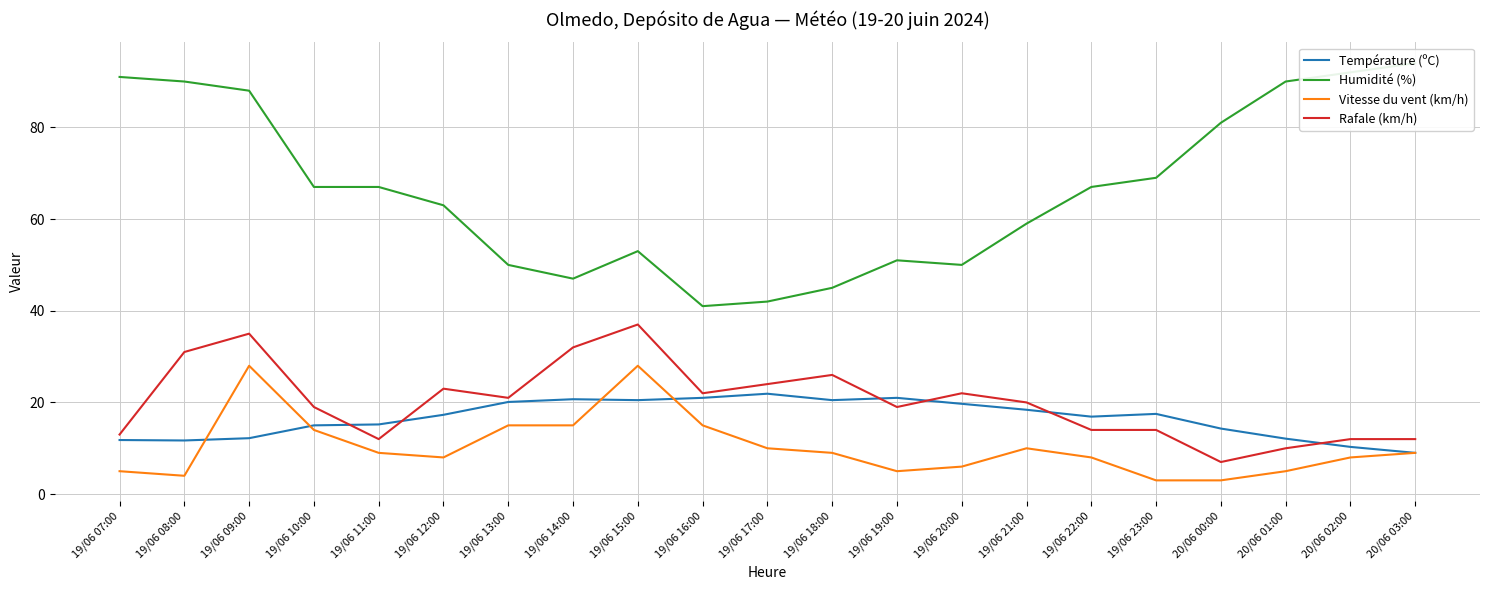

What is the difference between the second highest and minimum values in the Humidité (%) series?

51.0